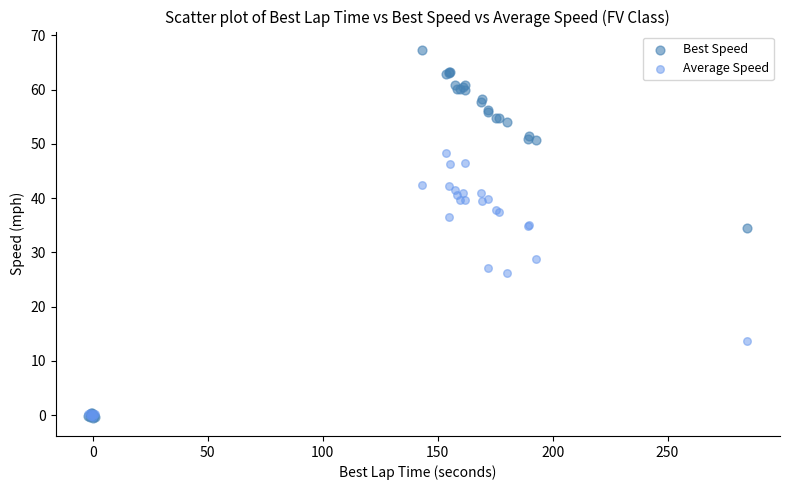

What are all the series names shown in the legend?

Best Speed, Average Speed